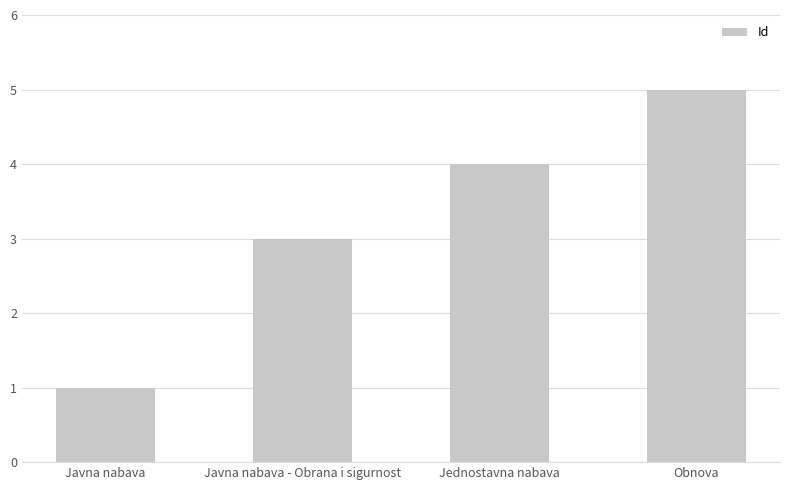

Reading left to right, list all the values displayed in this chart.

1	3	4	5